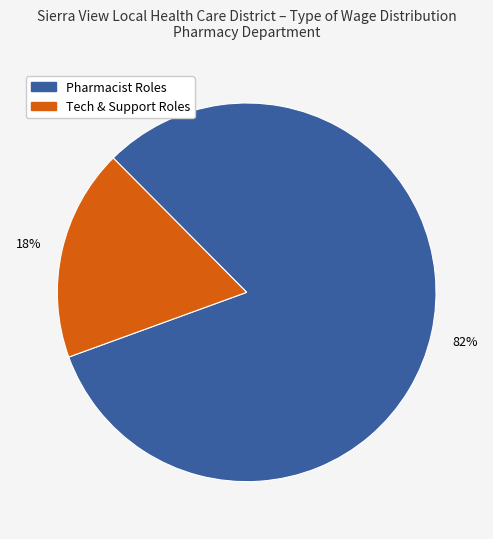

True or false: Pharmacist Roles accounts for 93% of the total.

False